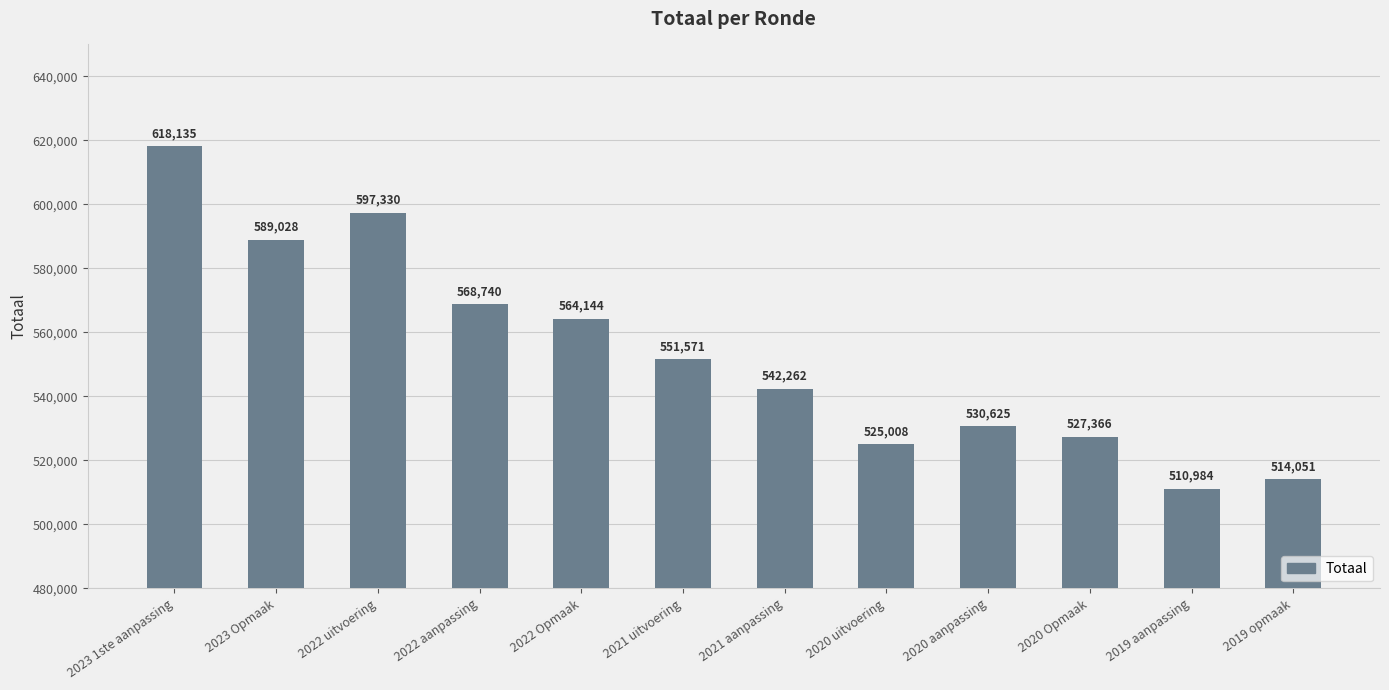

What value does the data have at 2020 aanpassing, to the nearest 100?

530600